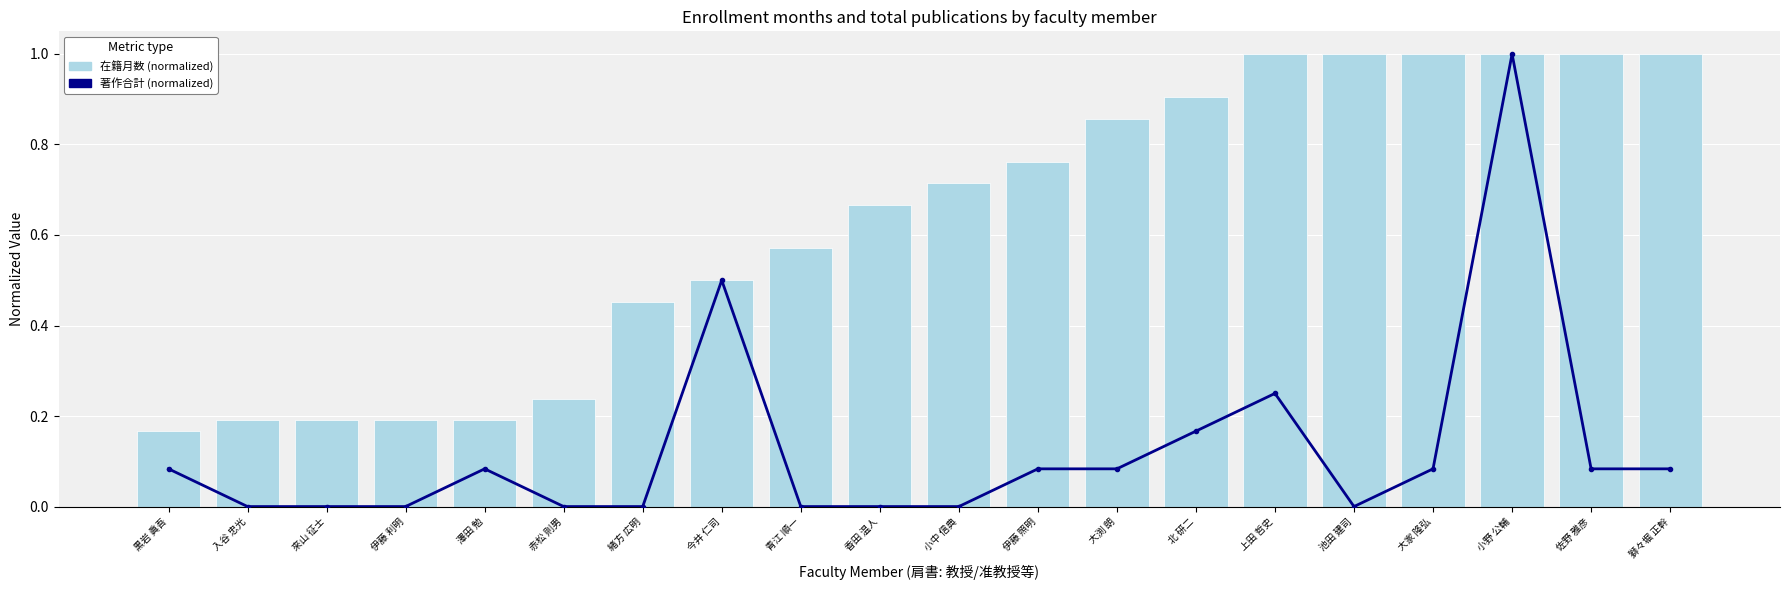

Count the 在籍月数 (normalized) values in the range 0 to 1.

20